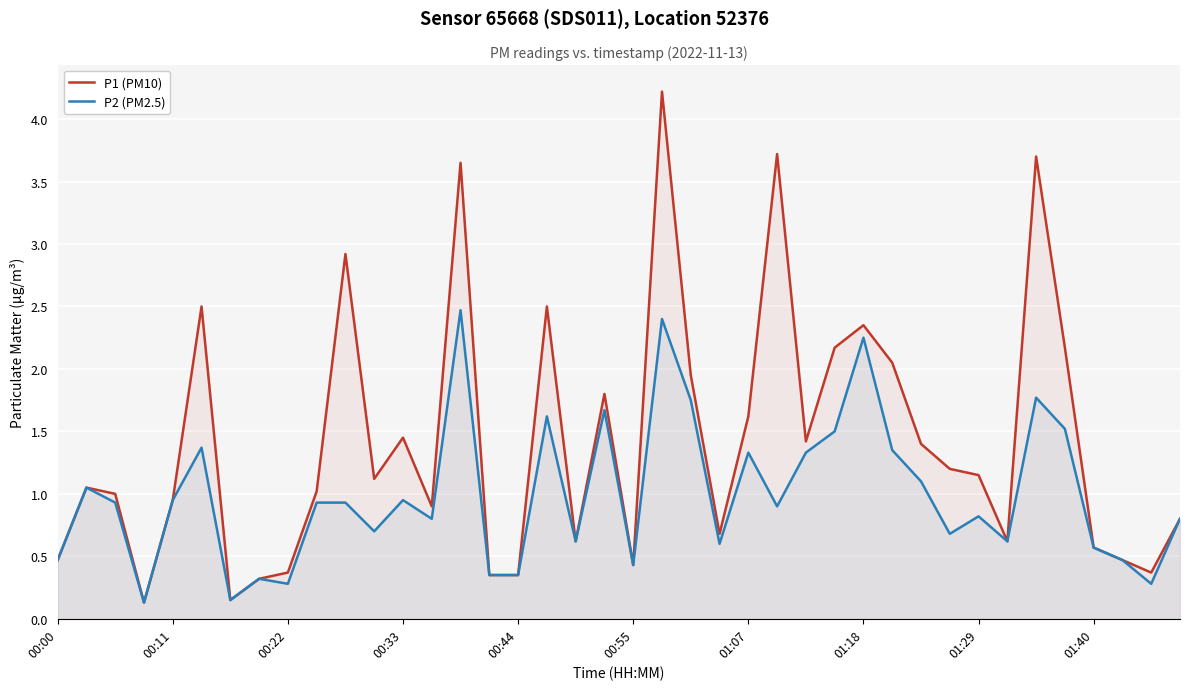

Rank the series by their maximum value, from highest to lowest.

P1 (PM10), P2 (PM2.5)